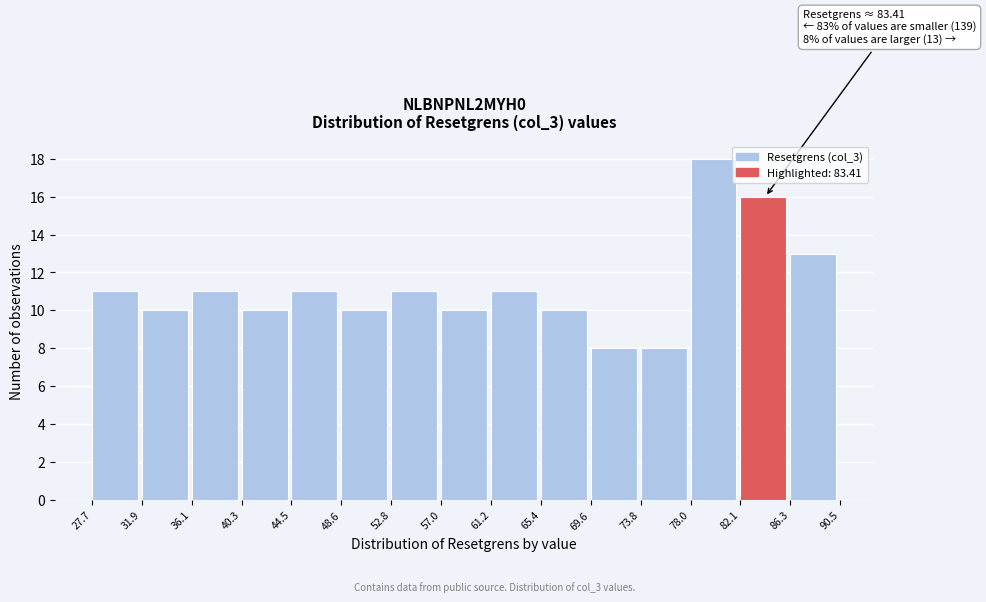

Over which range of the x-axis is the bar tallest?

78.0 to 82.1